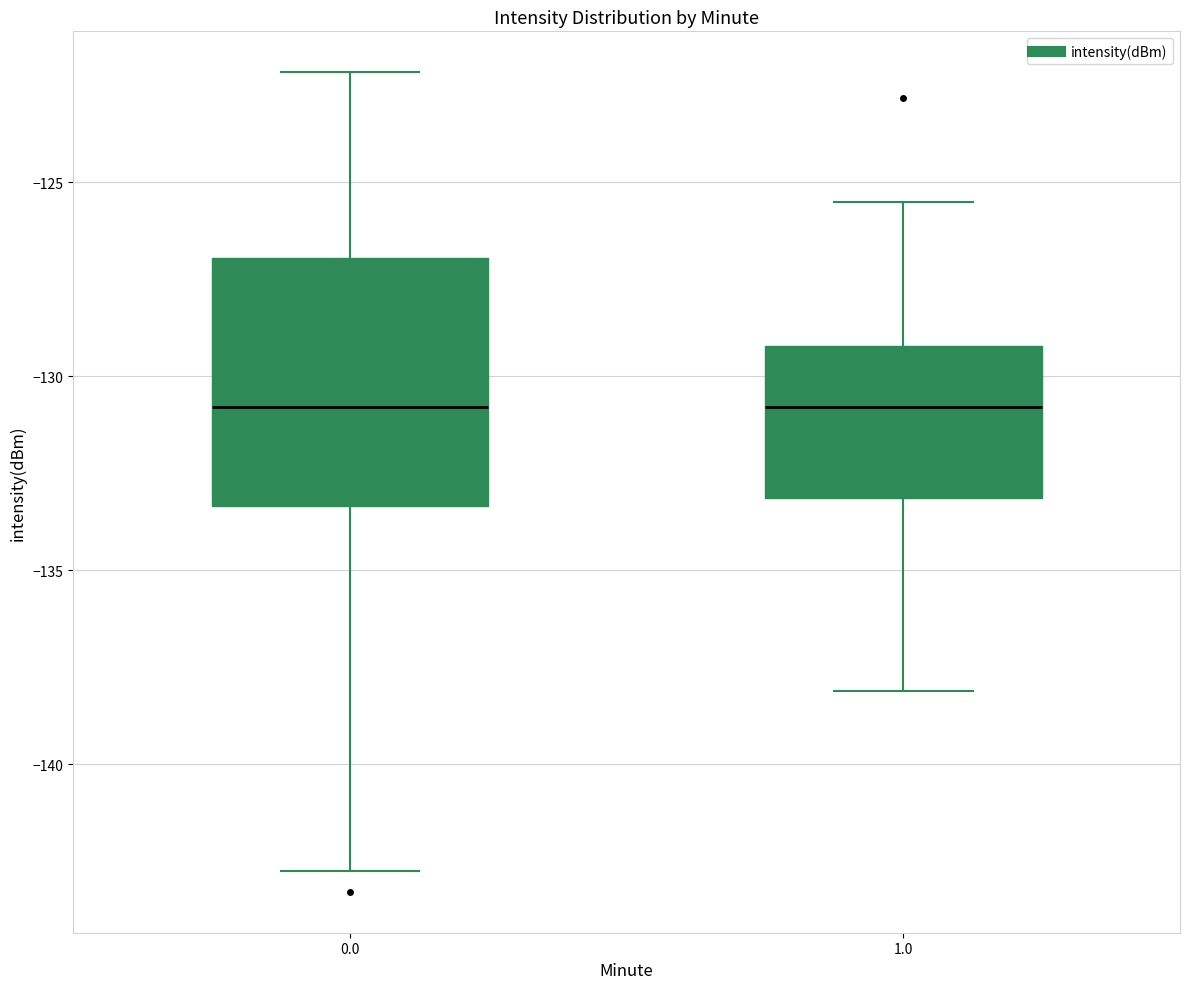

Where does the upper whisker of the box at x = 0.0 end on the y-axis? The values are not printed on the chart, so give them approximately, as read against the axis.

-122.0